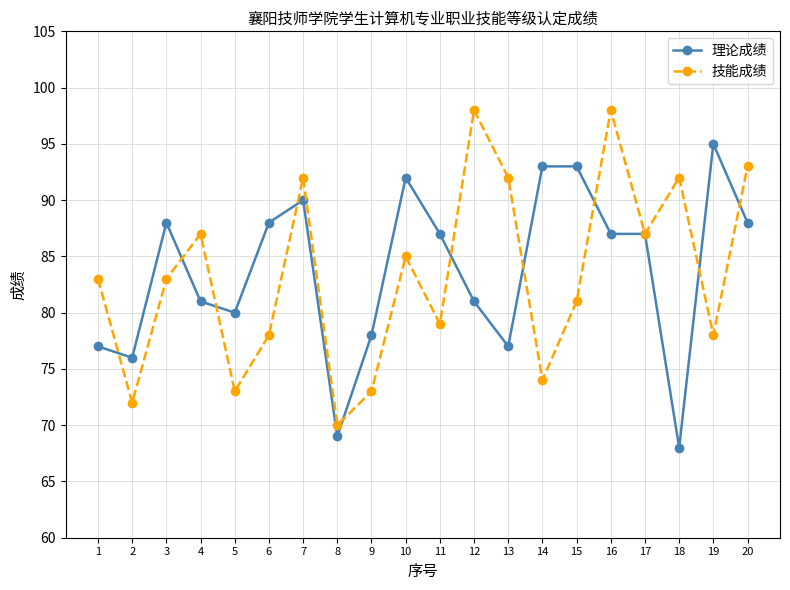

What are all the series names shown in the legend?

理论成绩, 技能成绩